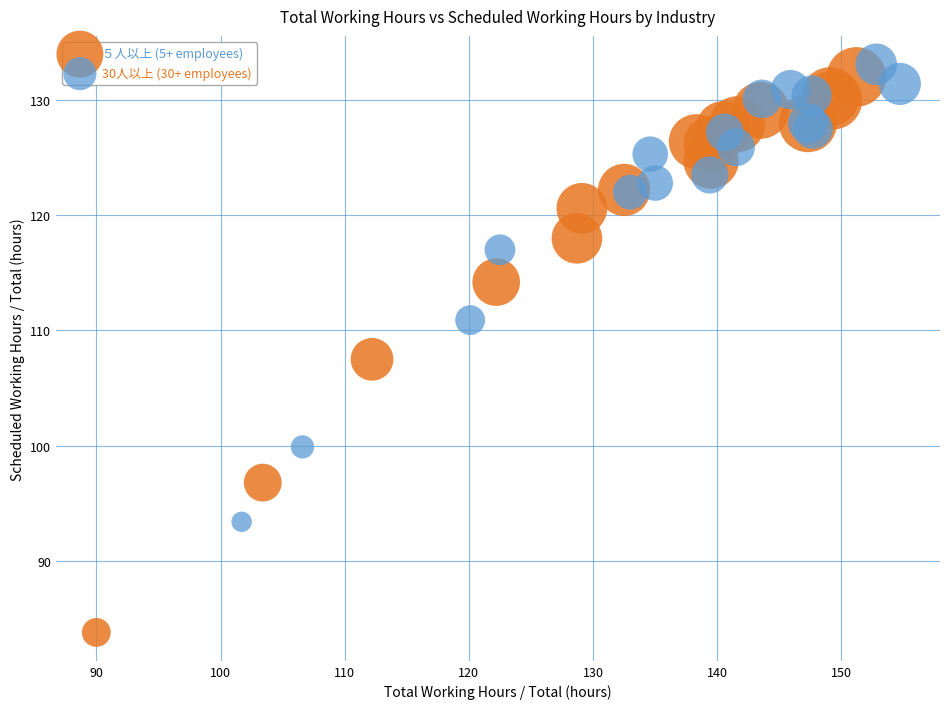

Which series contains the lowest Y value?

５人以上 (5+ employees)